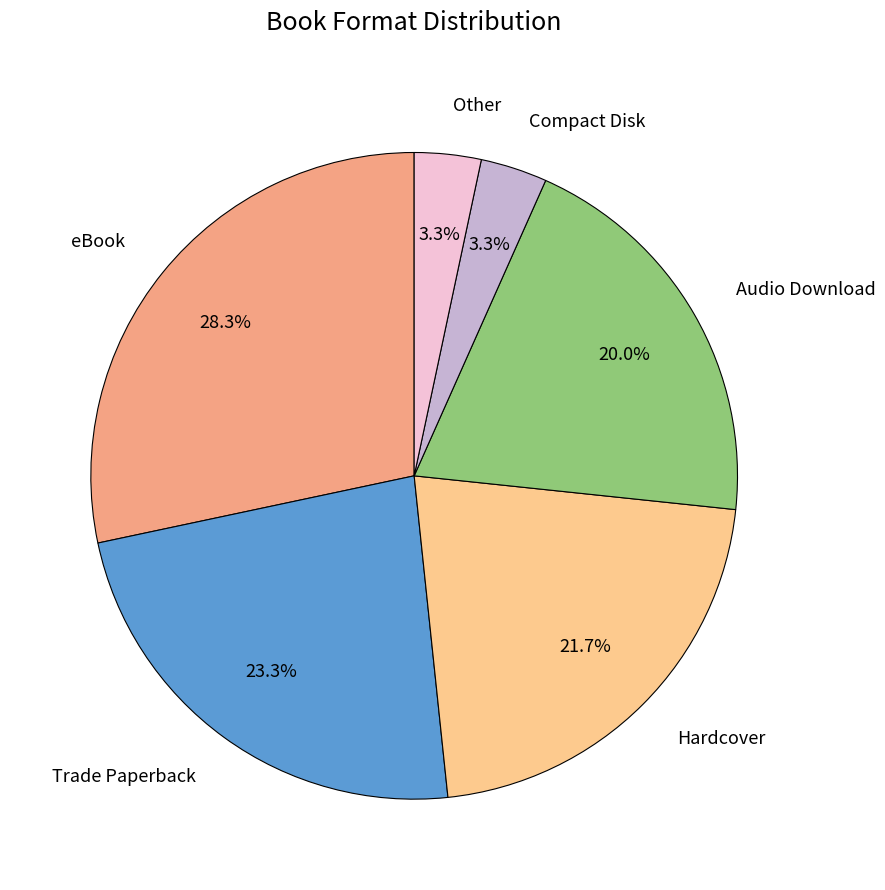

Is there any slice that represents more than half of the pie?

No